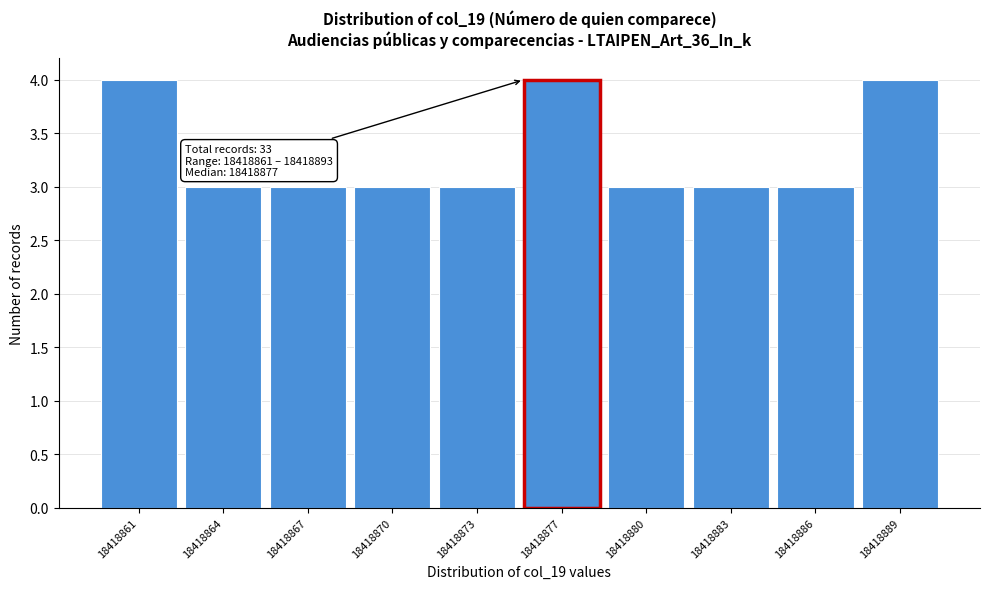

Reading left to right, transcribe all the data shown in this chart.

18418861=4	18418864=3	18418867=3	18418870=3	18418873=3	18418877=4	18418880=3	18418883=3	18418886=3	18418889=4